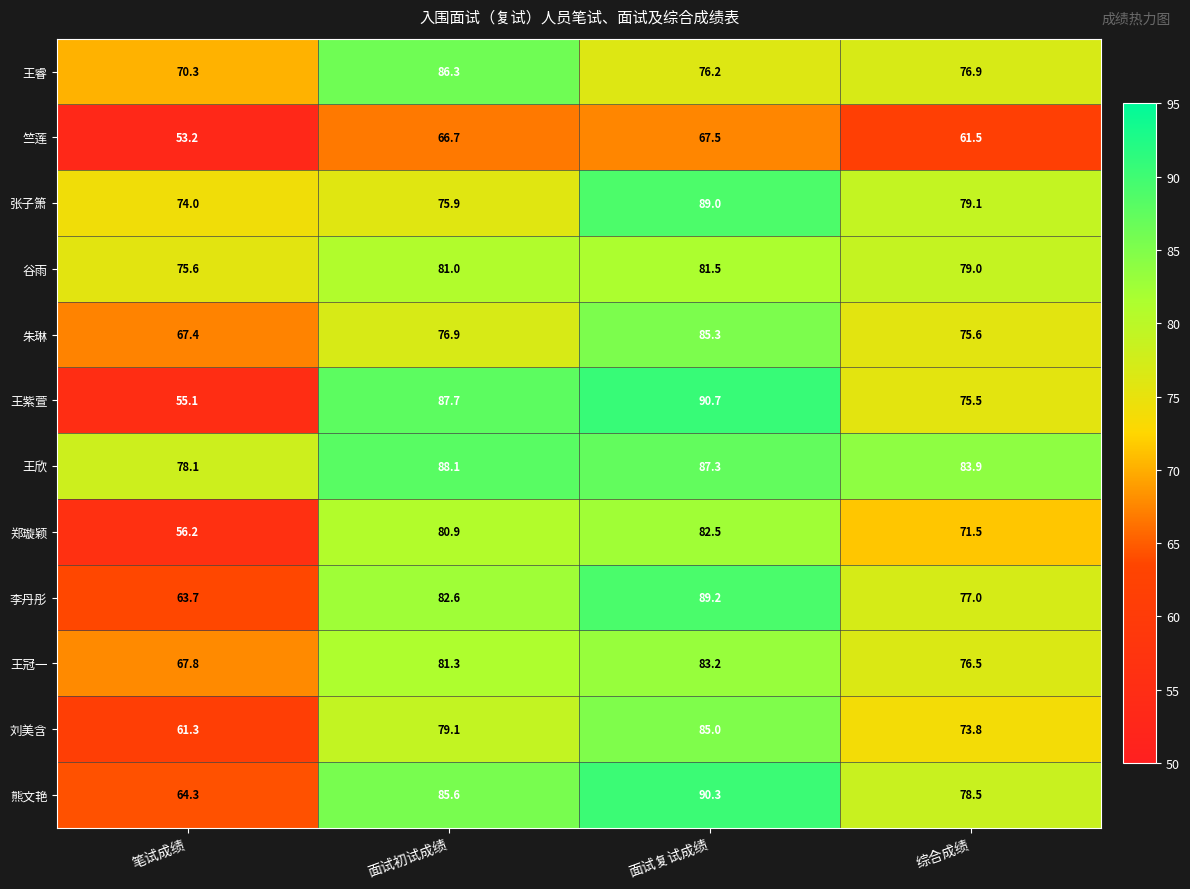

True or false: 李丹彤 has a value of 110.6 at 综合成绩.

False